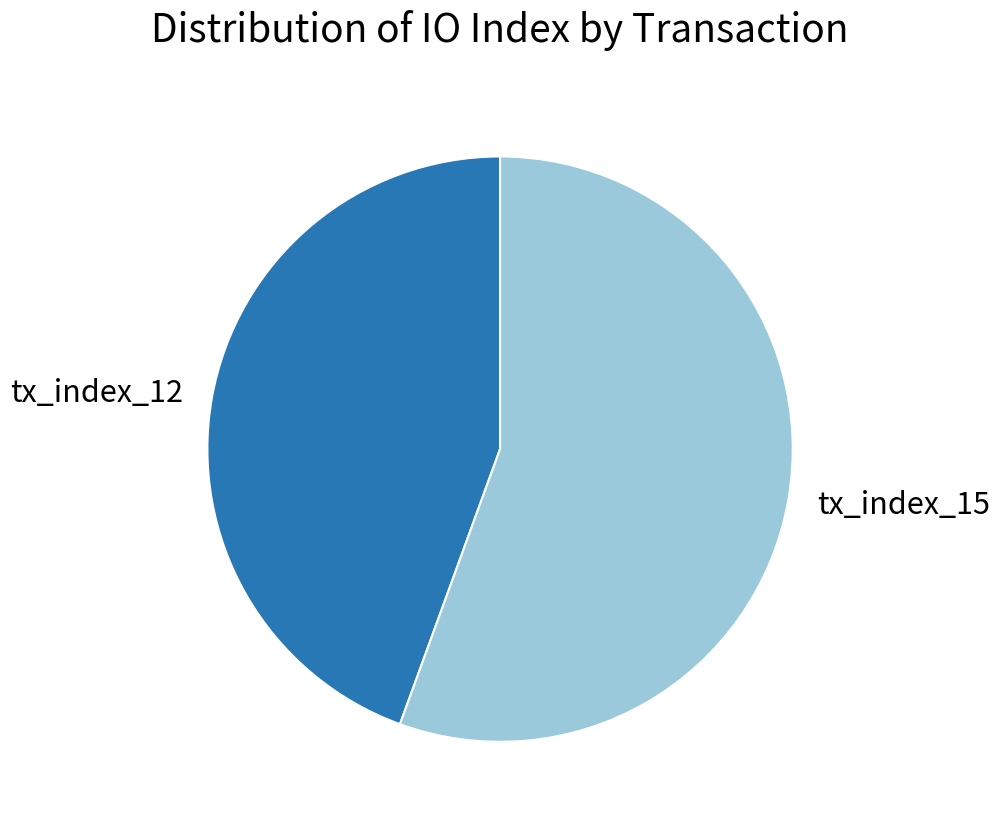

Is there any slice that represents more than half of the pie?

Yes